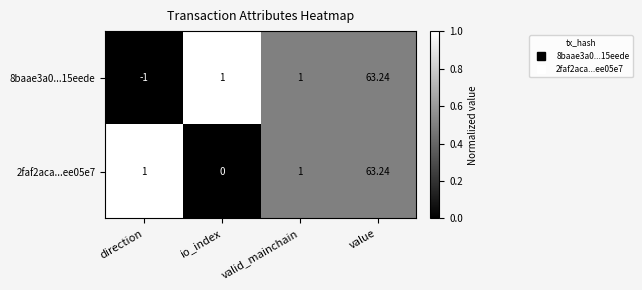

How many data points does each series have?

4